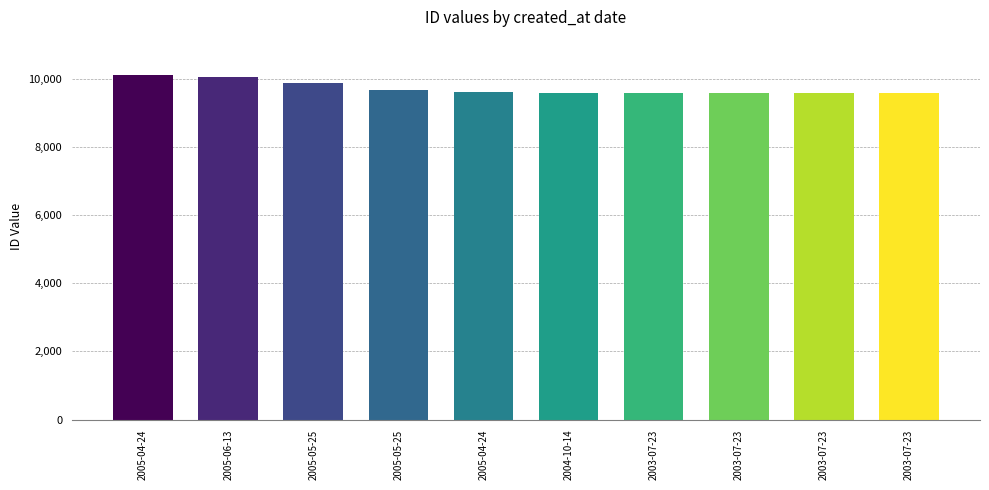

Does the chart contain stacked bars?

No